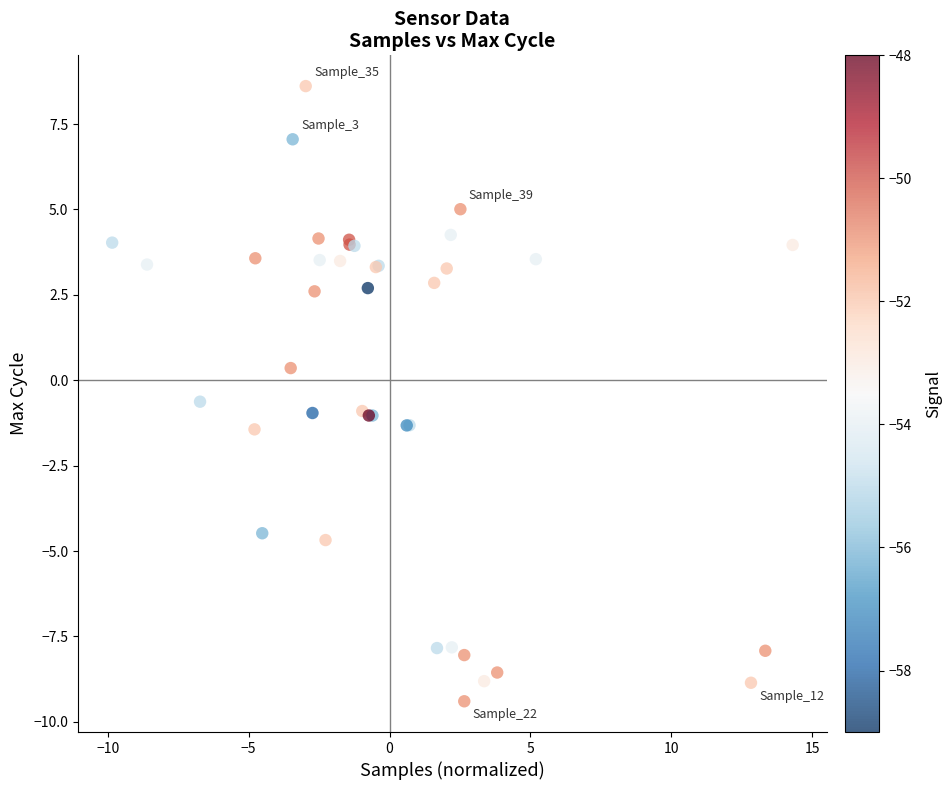

What Y value in the scatter plot is closest to 0?

0.4